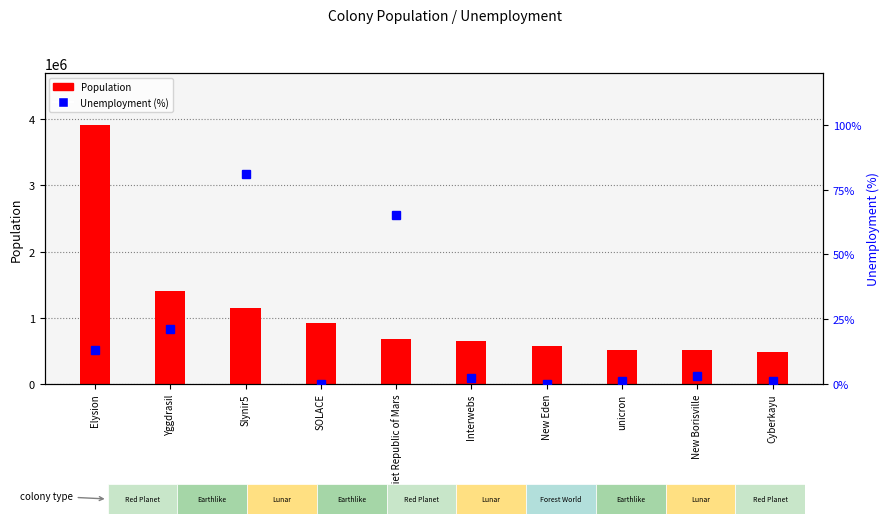

What is the label of the 6th bar from the right?

Soviet Republic of Mars